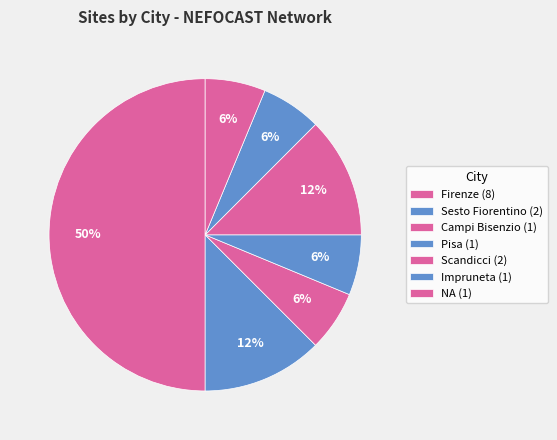

To the nearest percent, what is the combined percentage of Impruneta and Sesto Fiorentino?

19%